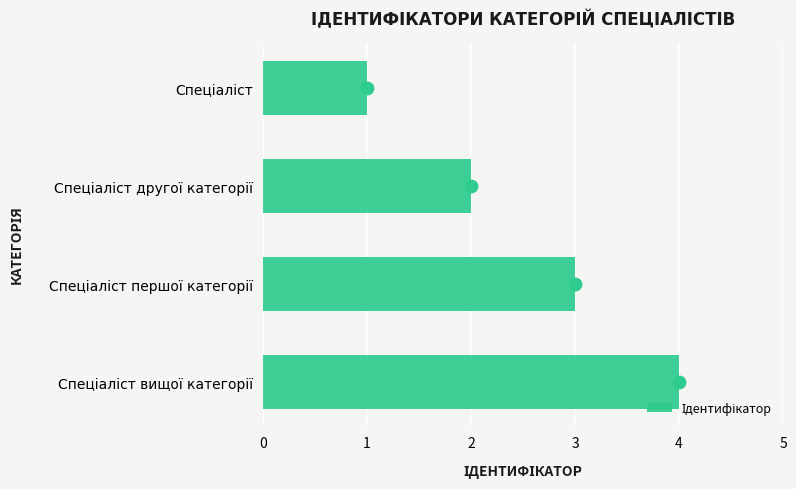

Approximately how many times larger is the value at Спеціаліст другої категорії compared to Спеціаліст?

2.0